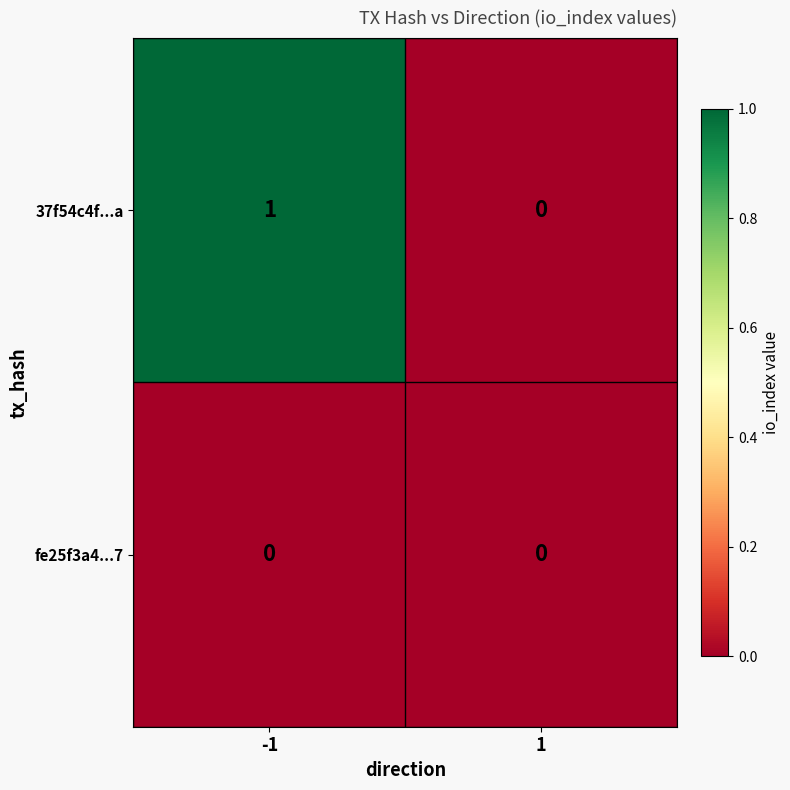

Between -1 and 1, which series saw the biggest shift?

37f54c4f...a